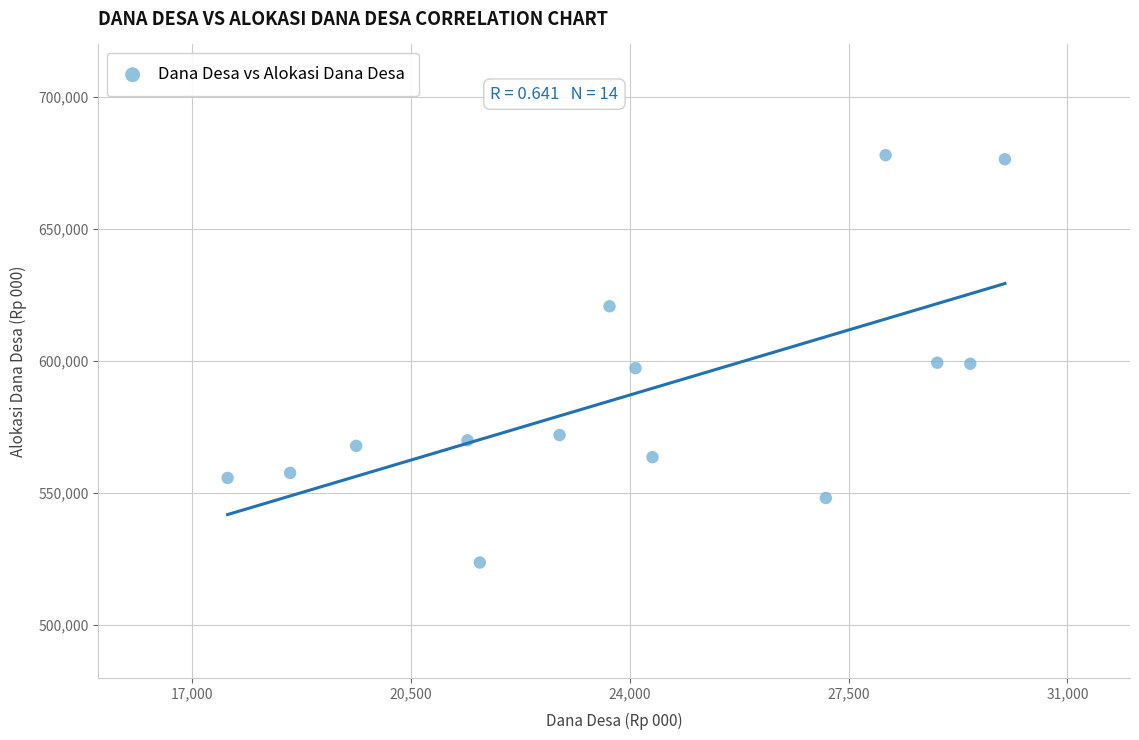

What is the range of Y values (max minus min)?

154332.4